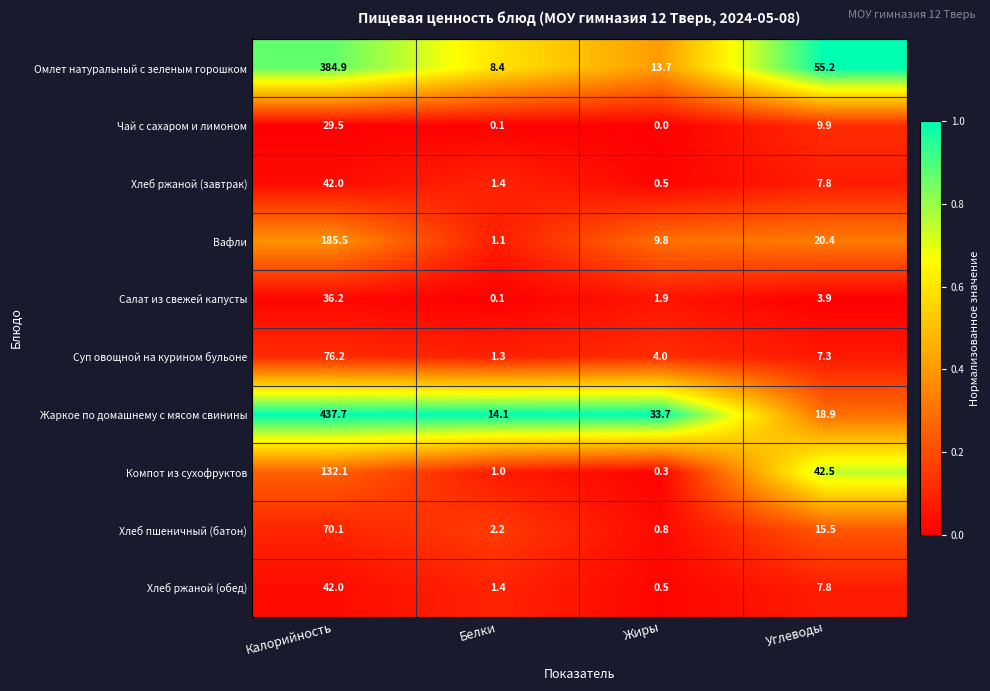

What value does the Хлеб ржаной (обед) series have at Жиры?

0.5